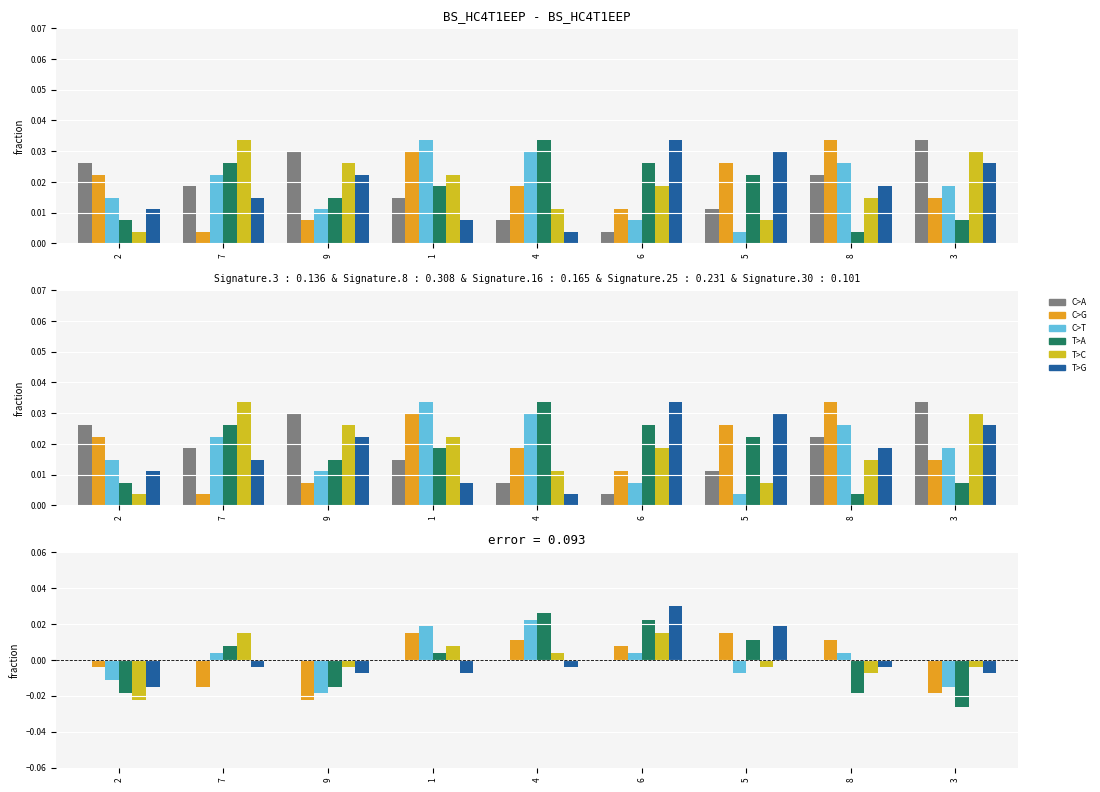

What is the label of the 5th bar from the left?

4